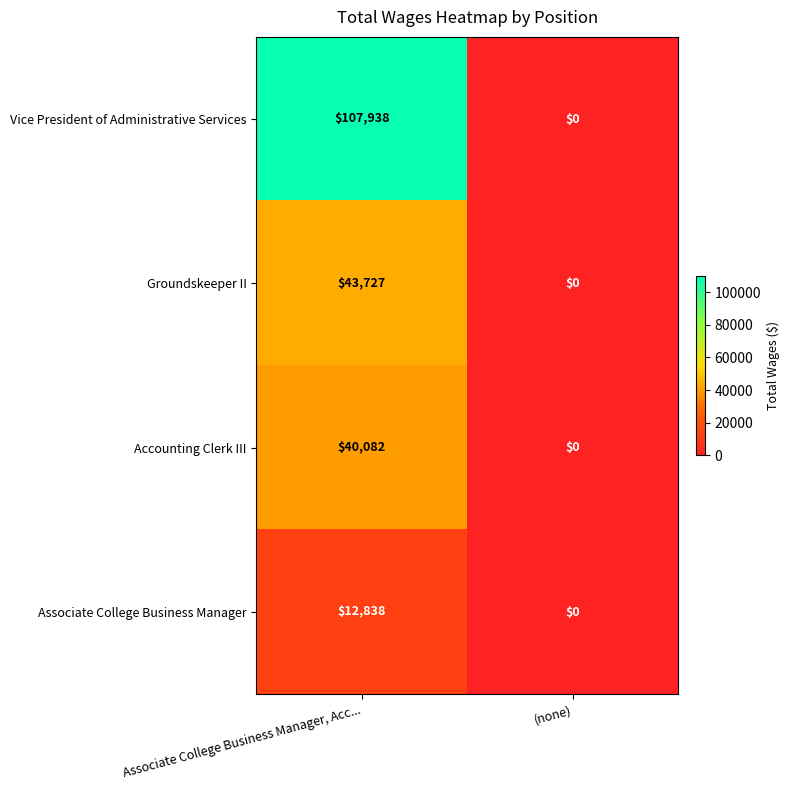

The Associate College Business Manager series shows 12838 at Associate College Business Manager, Acc.... True or false?

True